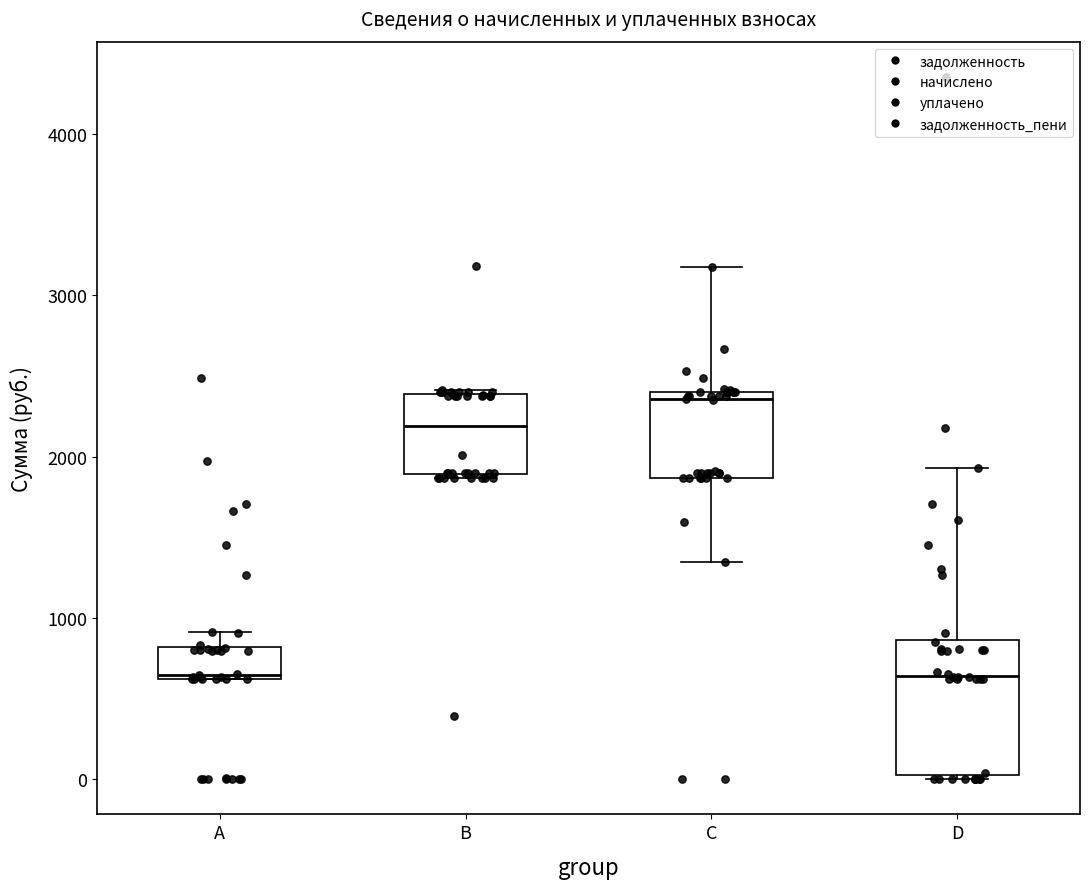

Reading left to right, transcribe this box plot: for each box, give where its median line is, the range the box spans, and where its two whiskers end, as read against the y-axis. The values are not printed on the chart, so give them approximately, as read against the axis.

A: median 600, box 600 to 800, whiskers 600 to 900
B: median 2200, box 1900 to 2400, whiskers 1900 to 2400
C: median 2400 (just below the box's upper edge), box 1900 to 2400, whiskers 1300 to 3200
D: median 600, box 0 to 900, whiskers 0 to 1900